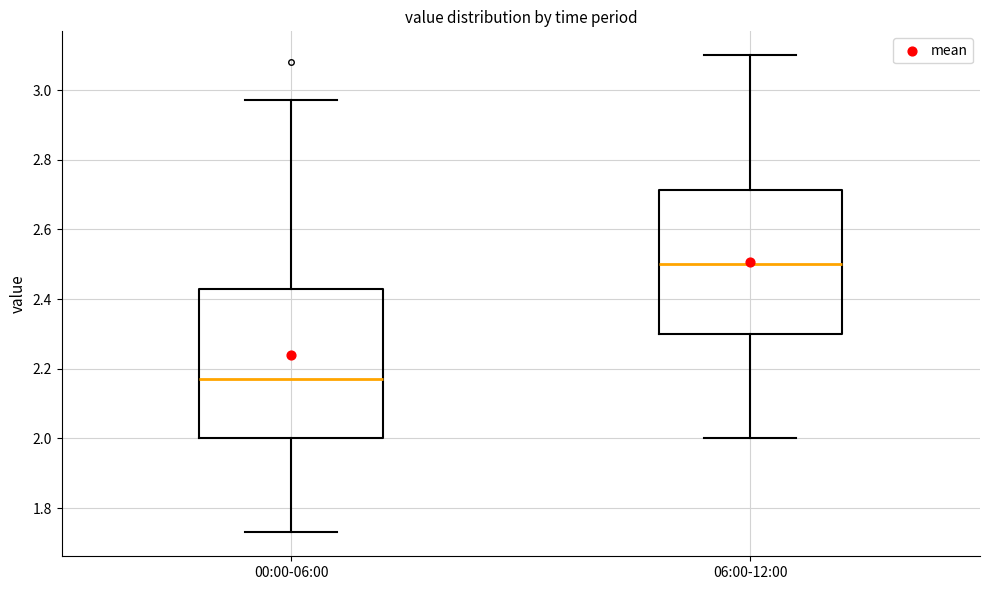

Which box has the highest median line?

06:00-12:00